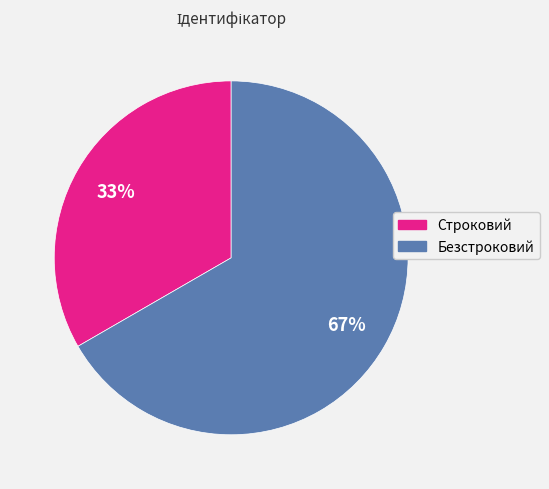

What is the ratio of the value at Строковий to the value at Безстроковий?

0.5